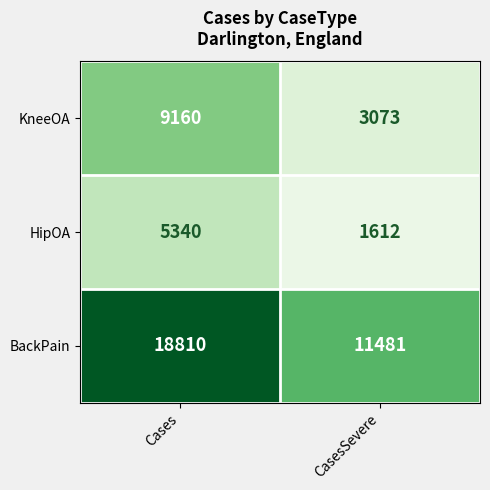

Rank the series by their average value, from lowest to highest.

HipOA, KneeOA, BackPain